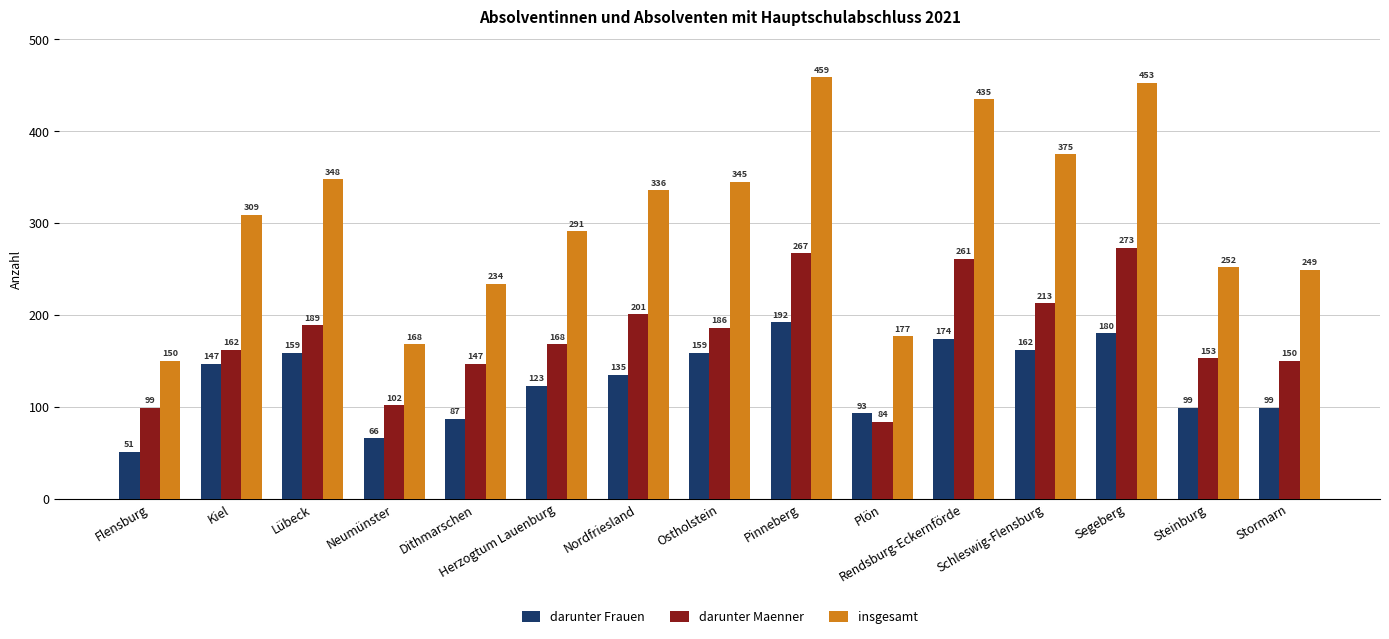

At how many categories does at least one series exceed 384?

3